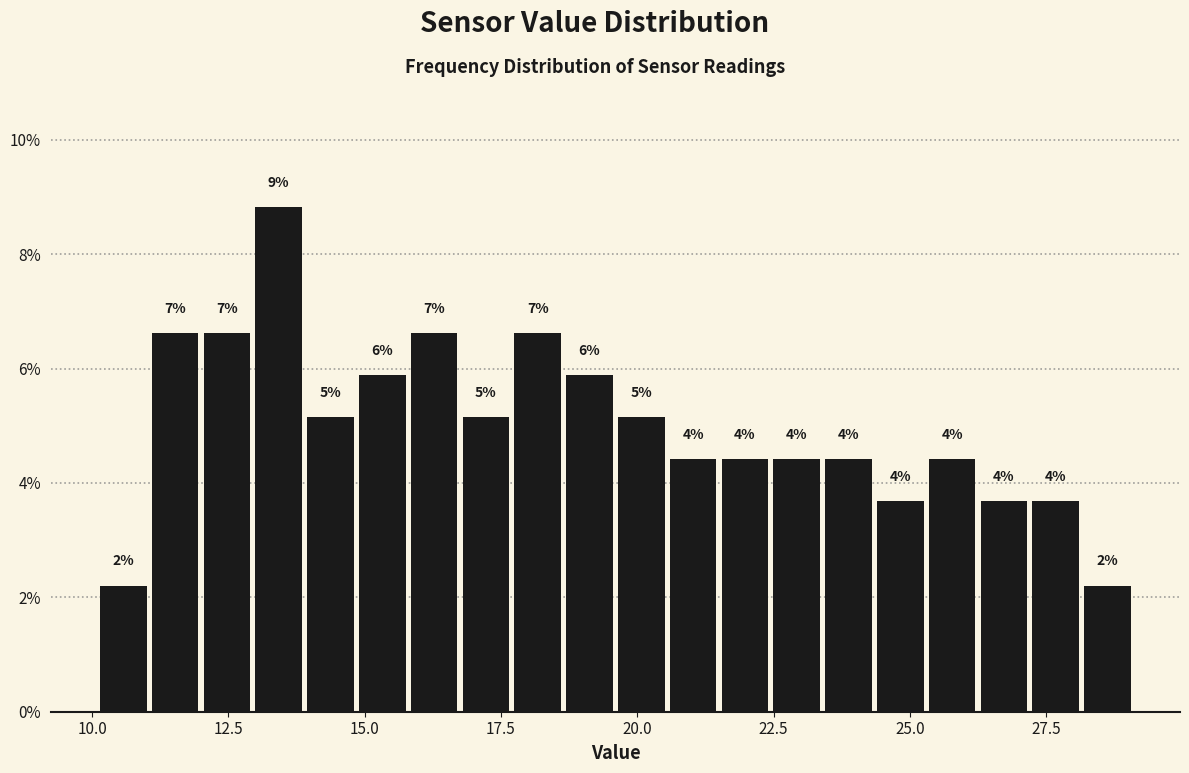

Read against the x-axis, roughly where is the centre of the tallest bar?

13.5